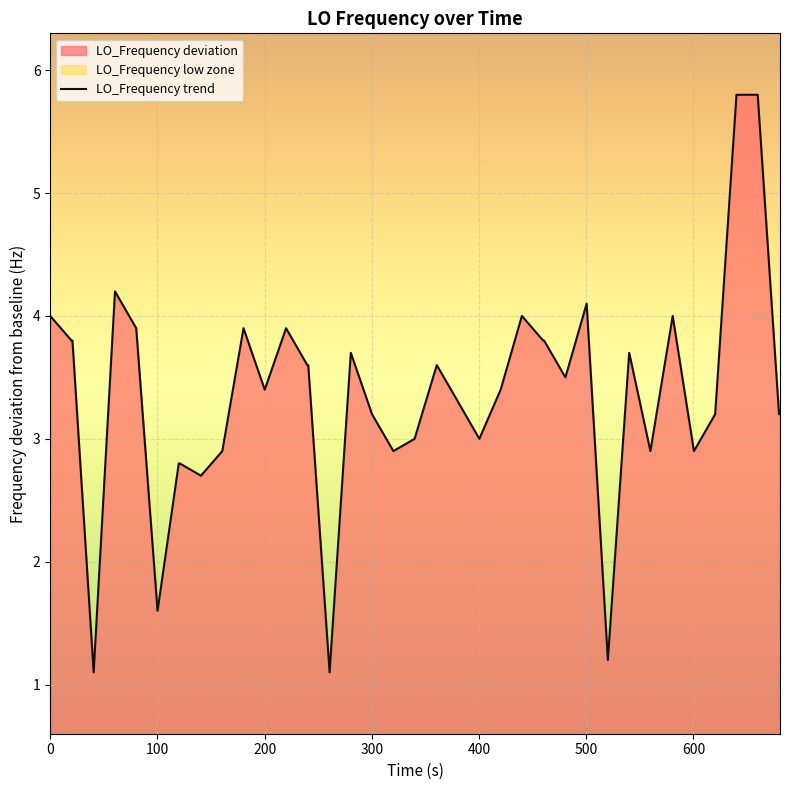

What is the minimum value for LO_Frequency trend?

1.1